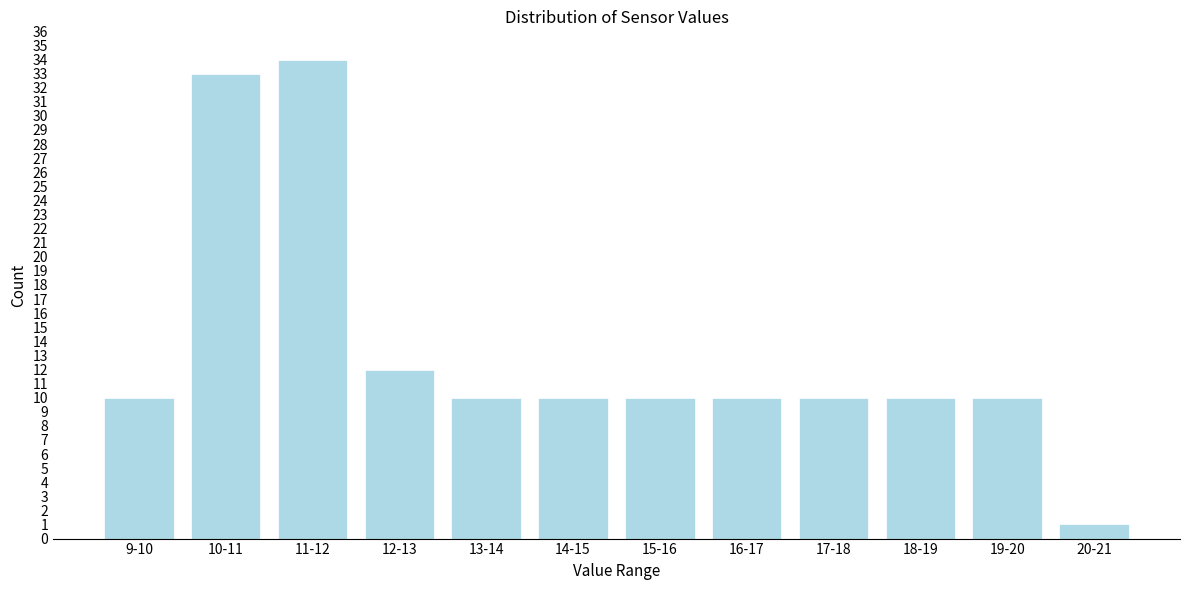

Reading right to left, list all the values displayed in this chart.

1	10	10	10	10	10	10	10	12	34	33	10